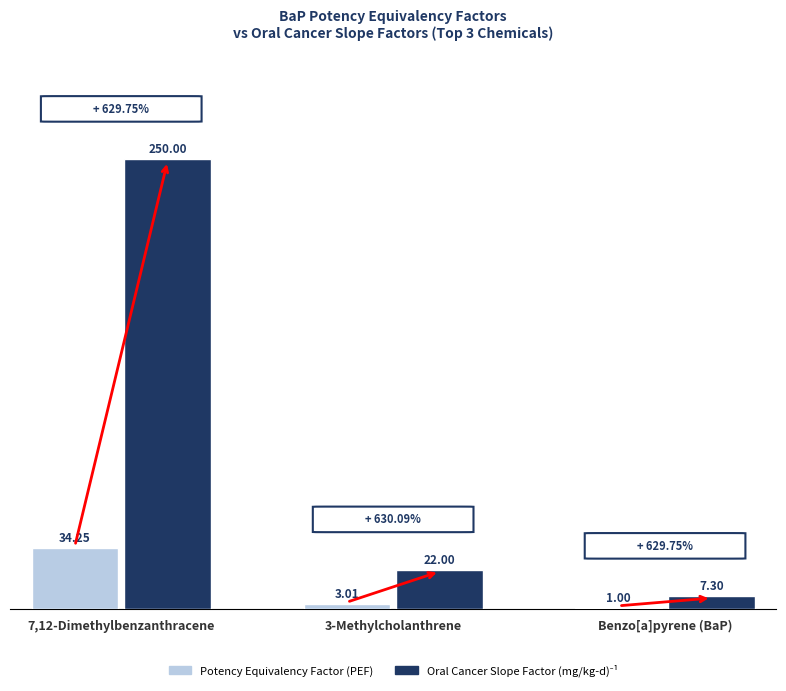

Which series has the widest spread of values?

Oral Cancer Slope Factor (mg/kg-d)-1